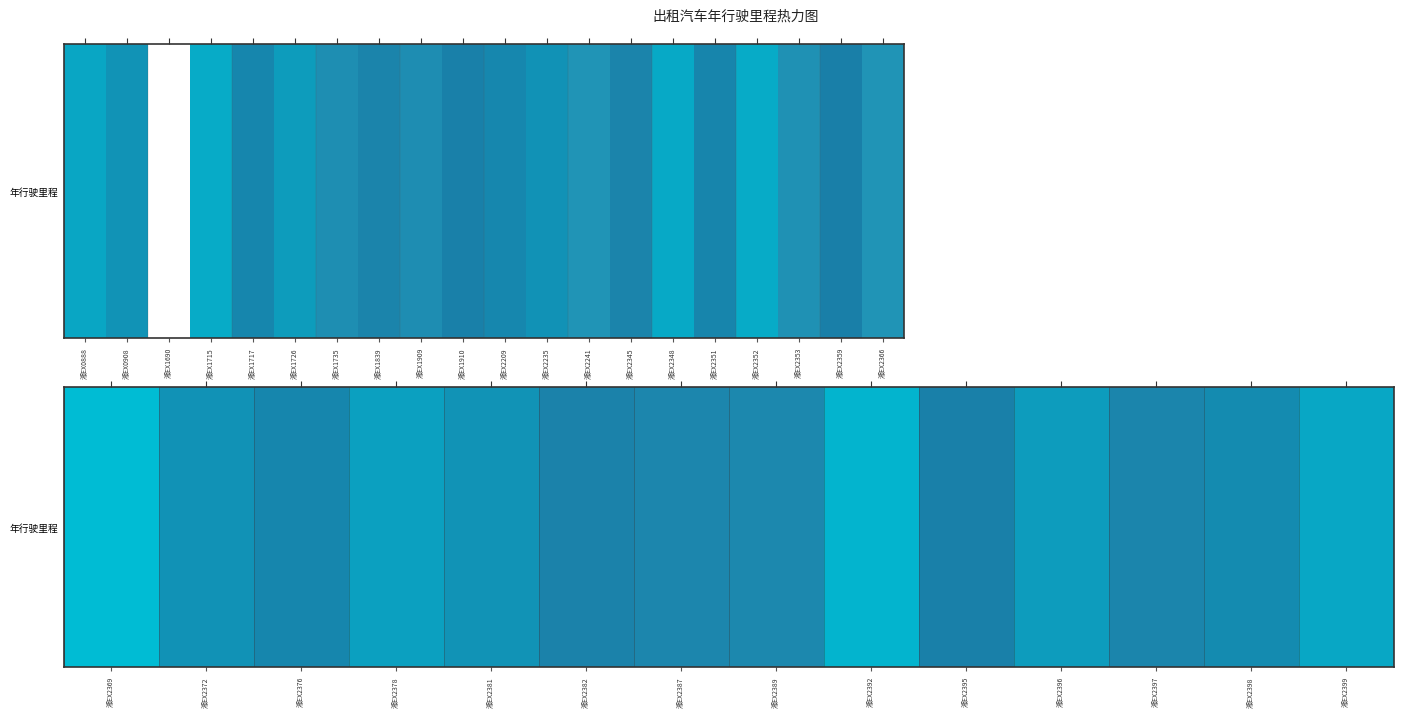

Between 湘EX2392 and 湘EX2397, which is larger?

湘EX2392